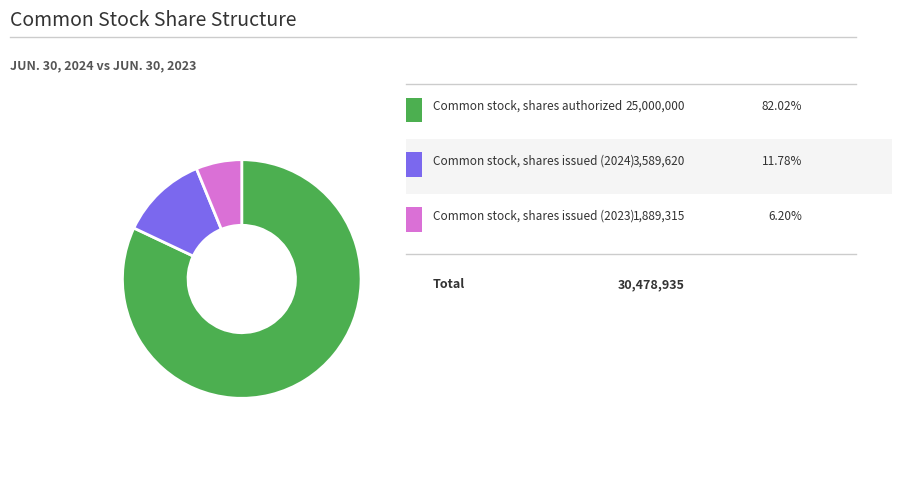

Does any single category account for the majority?

Yes